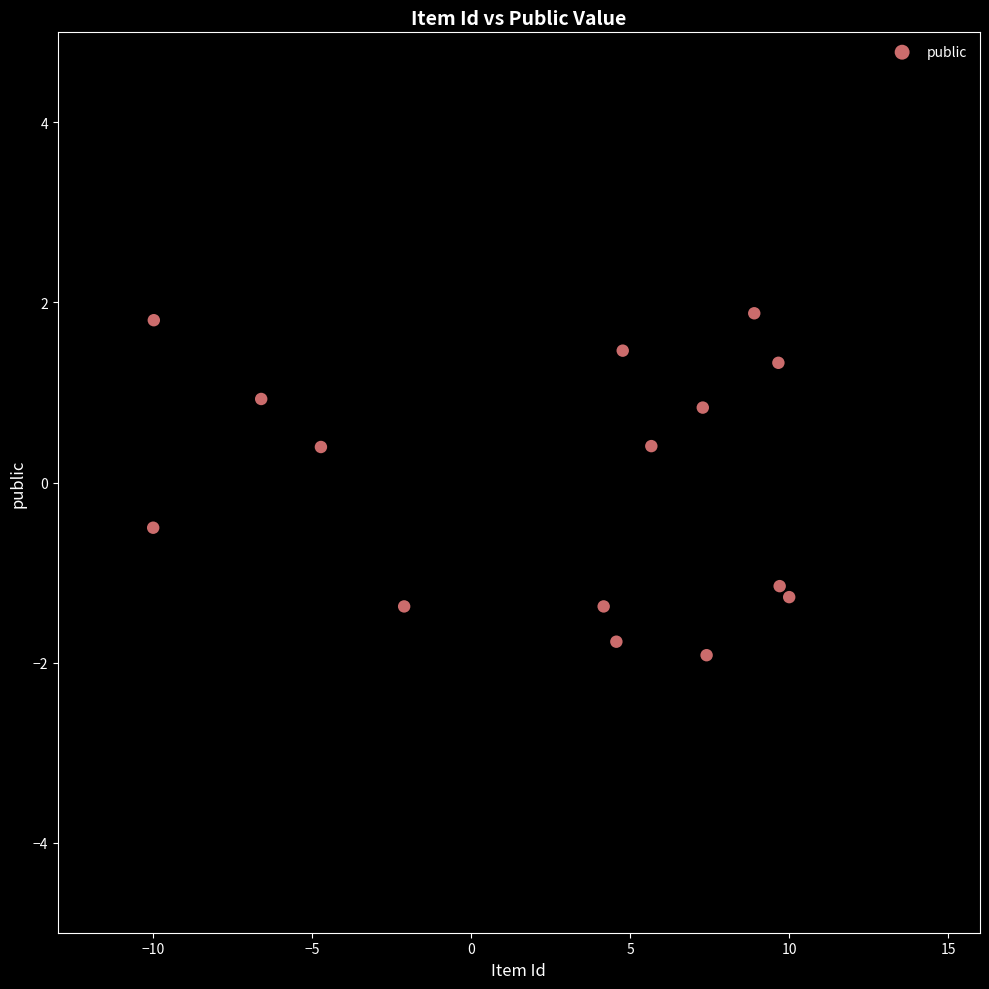

What is the range of Y values (max minus min)?

3.8